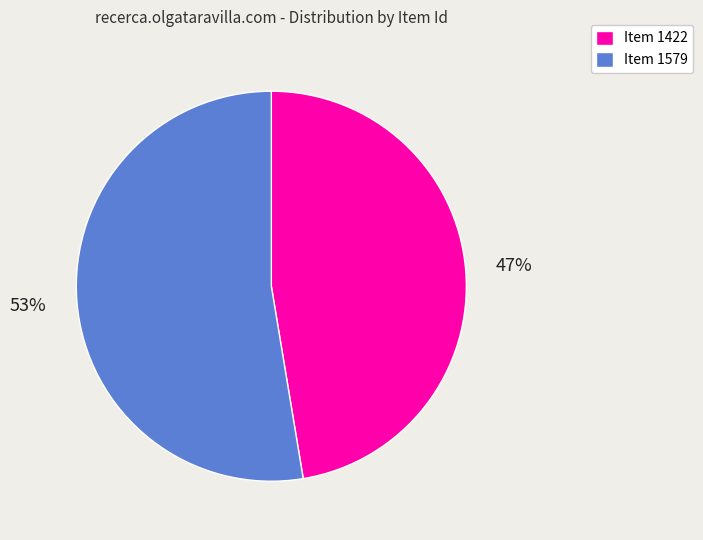

To the nearest percent, what is the average slice percentage?

50%